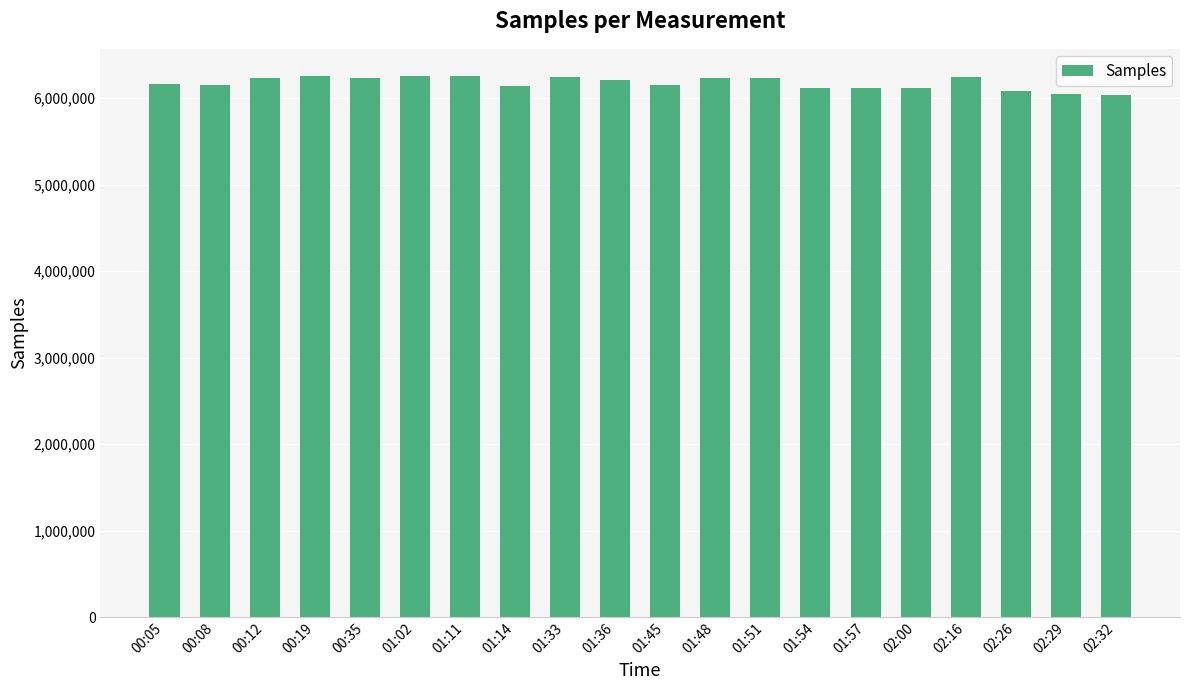

What is the value of the 1st bar from the left?

6164525